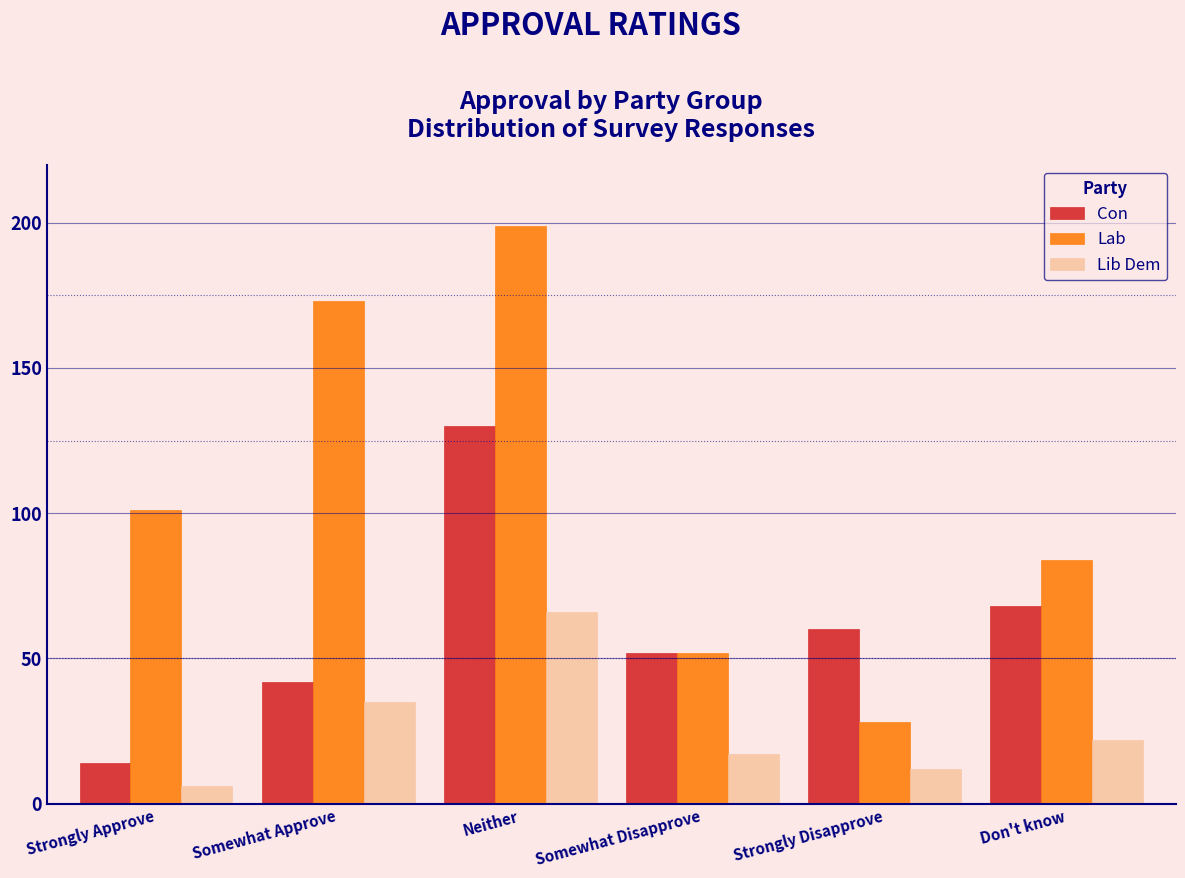

Reading left to right, extract all data points from this chart.

Con: 14	42	130	52	60	68
Lab: 101	173	199	52	28	84
Lib Dem: 6	35	66	17	12	22